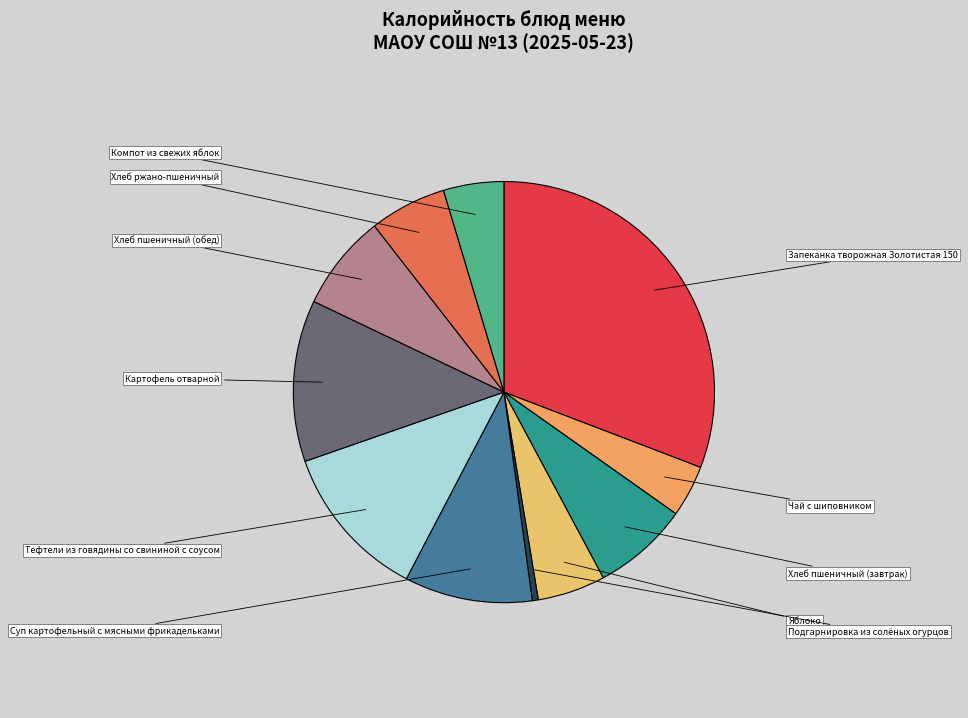

To the nearest percent, what is the average slice percentage?

9%